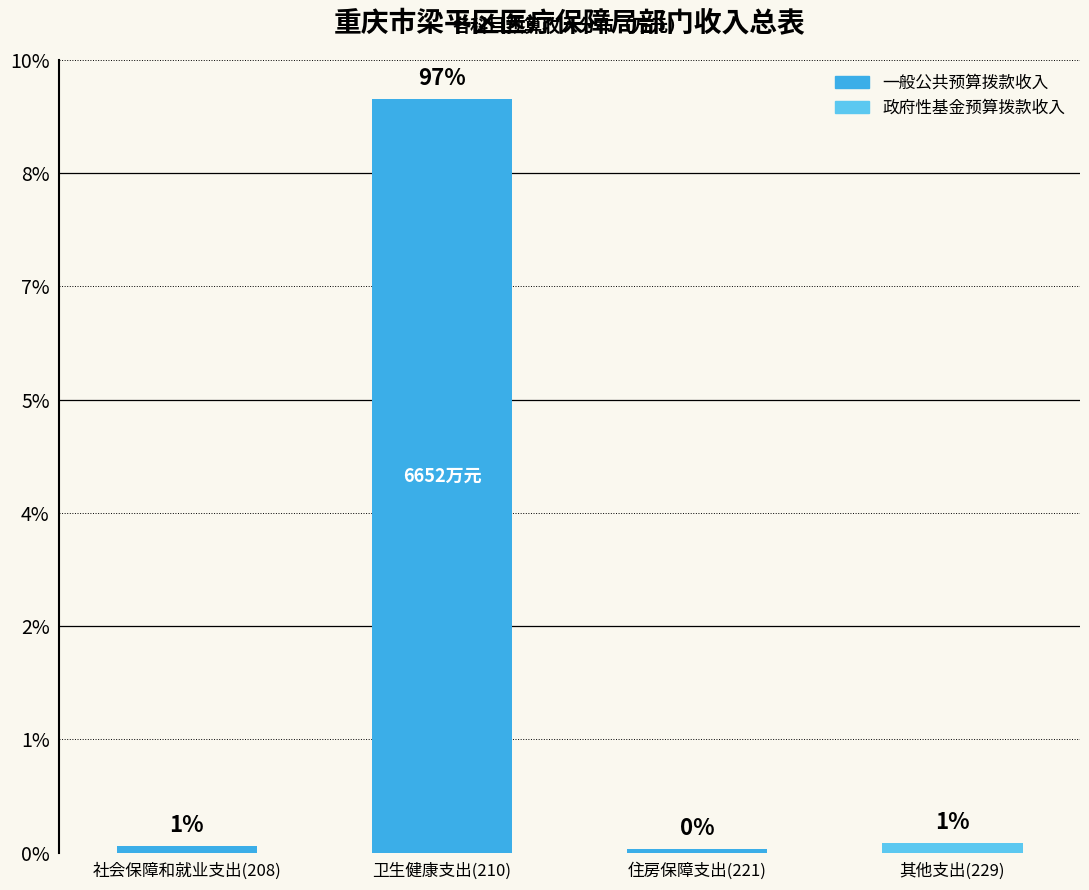

Rank the categories by 一般公共预算拨款收入 value from highest to lowest.

卫生健康支出(210), 社会保障和就业支出(208), 住房保障支出(221), 其他支出(229)